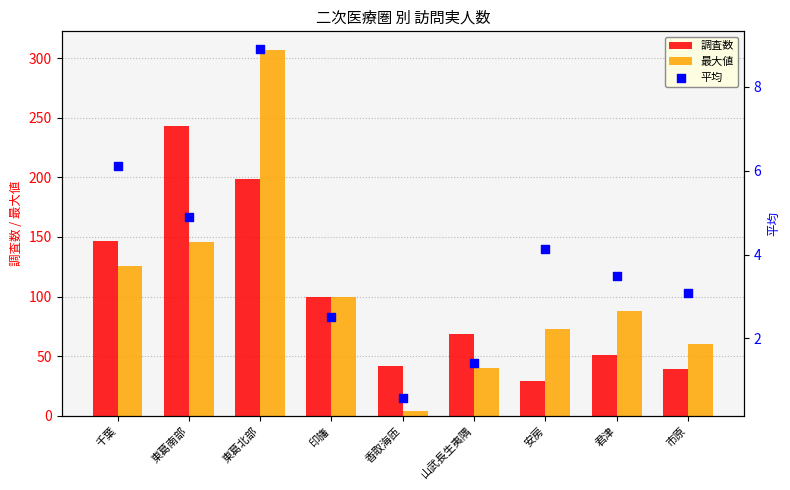

Which series has the widest spread of Y values?

最大値